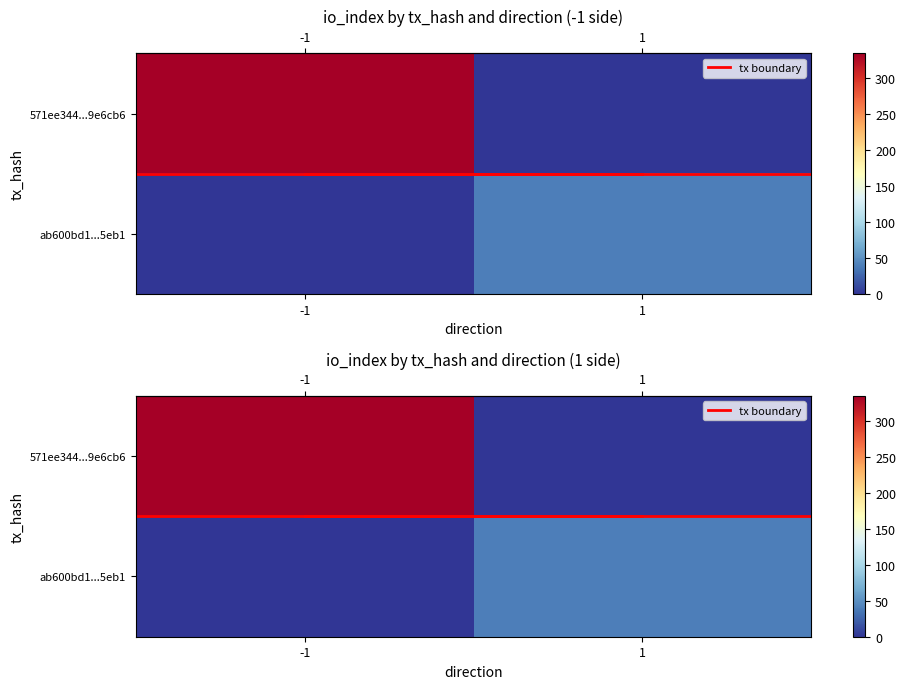

The value of tx boundary at 1 is 0.3. True or false?

False